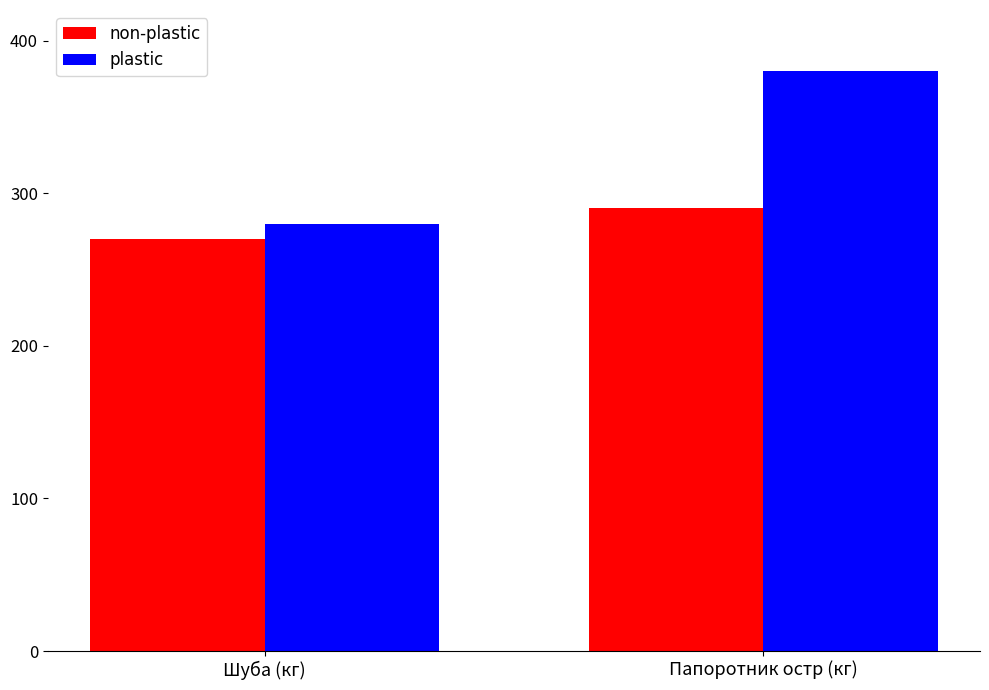

Is it true that non-plastic equals 270 at Шуба (кг)?

True